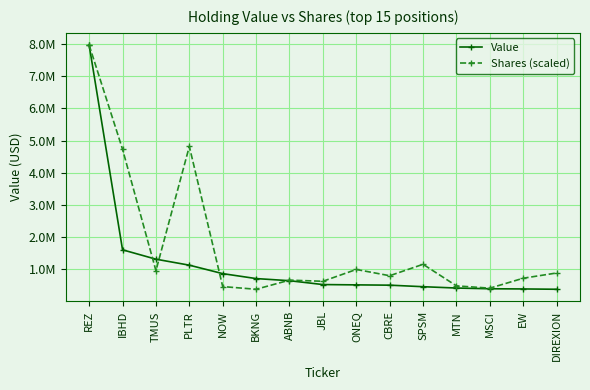

Which series has the largest total across all categories?

Shares (scaled)